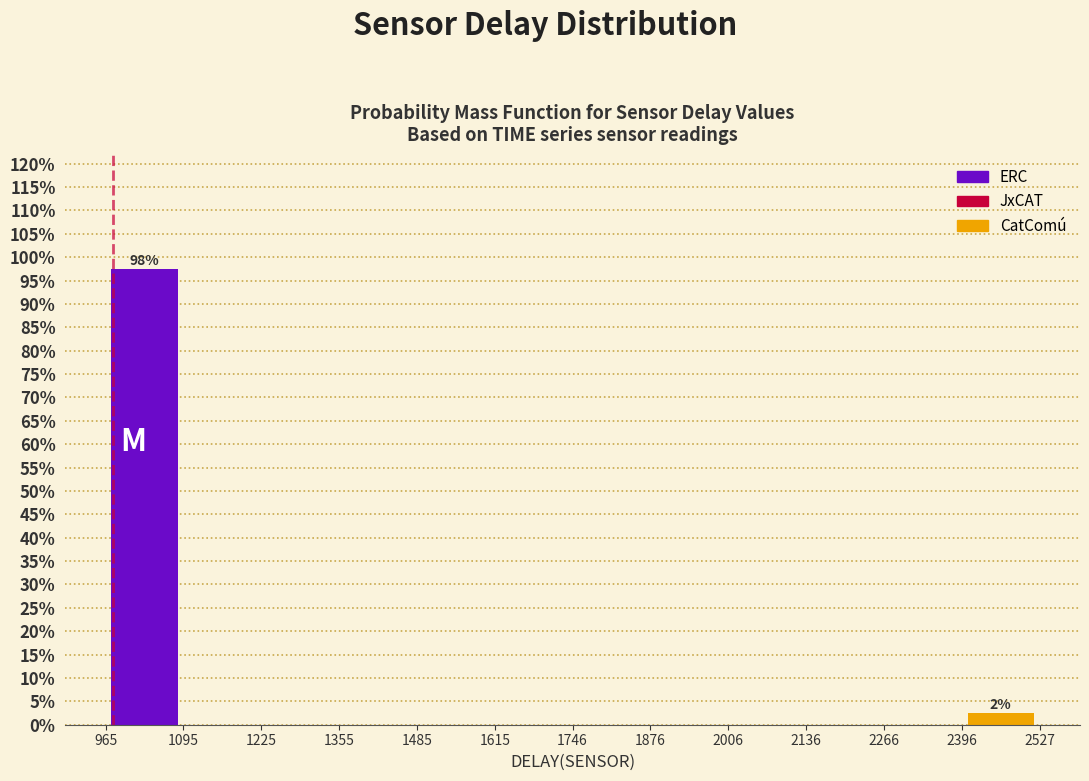

Which range on the x-axis has the tallest bar?

965 to 1095